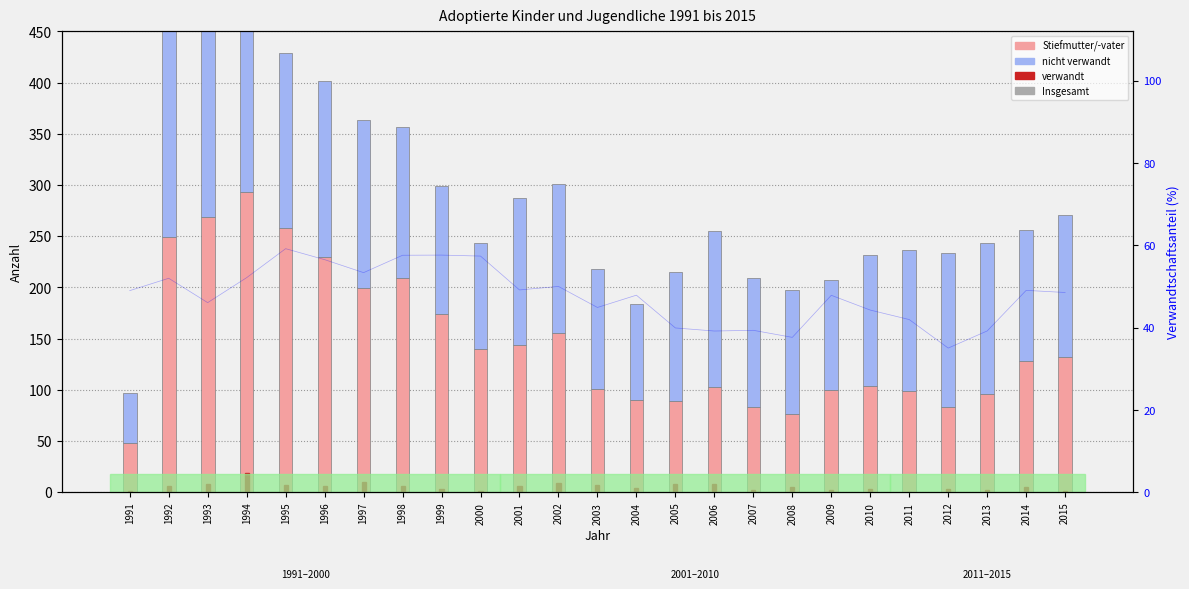

Which series changed the most between 2012 and 2015?

Stiefmutter/-vater